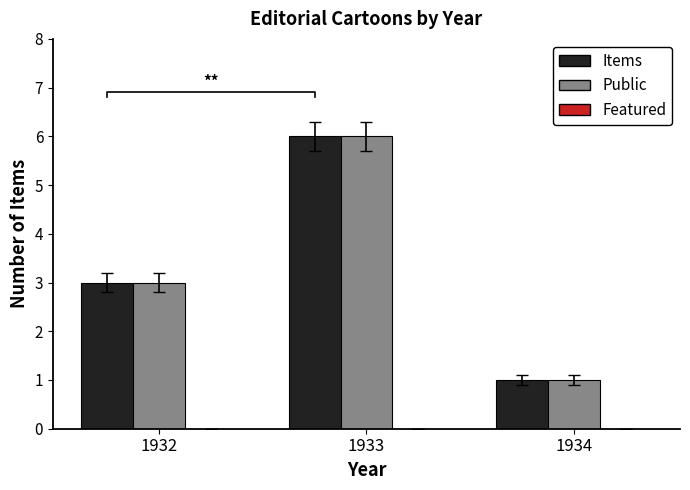

How many data points in Items are above 3?

1